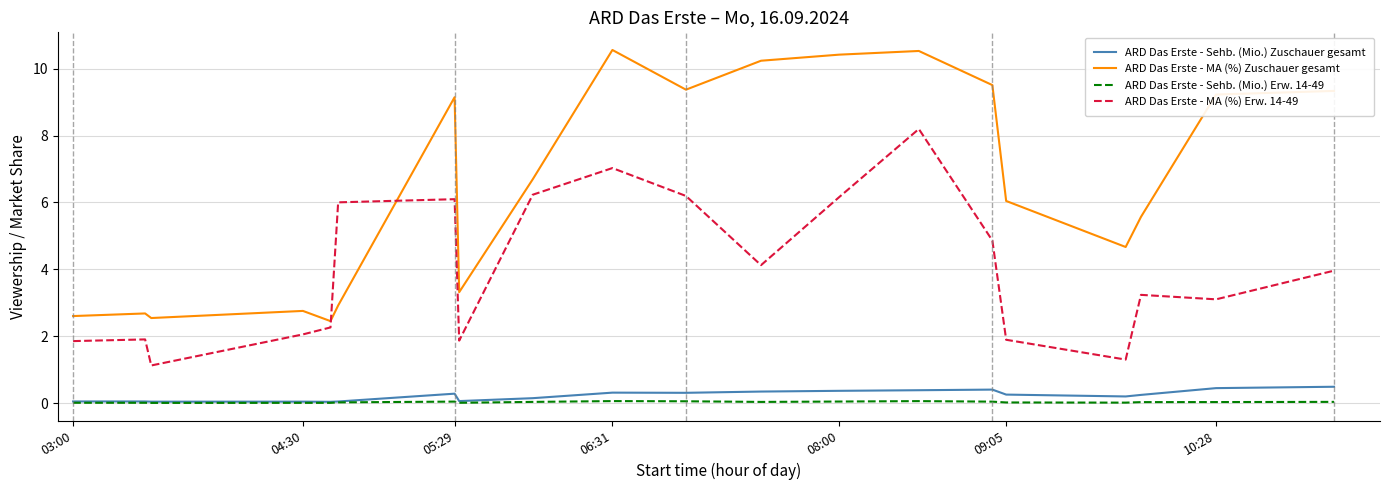

Which series has the largest range (max minus min)?

ARD Das Erste - MA (%) Zuschauer gesamt